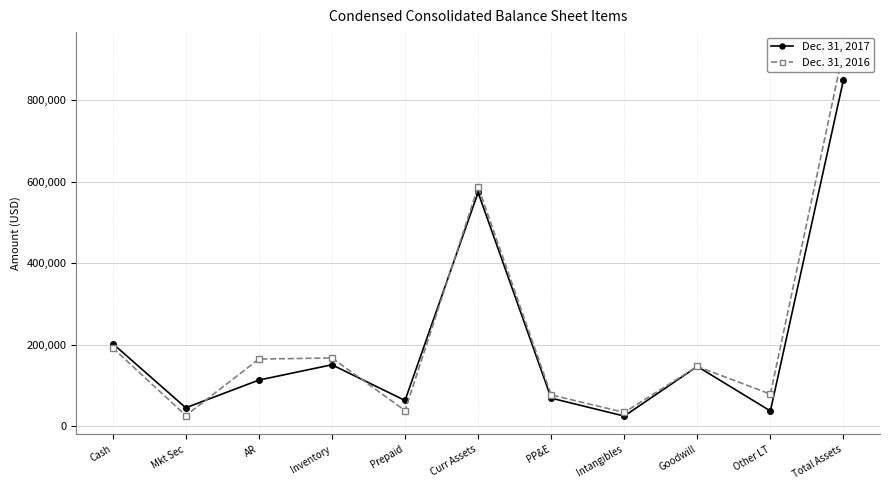

What is the value of the Dec. 31, 2016 point at the 11th from the left?

922640